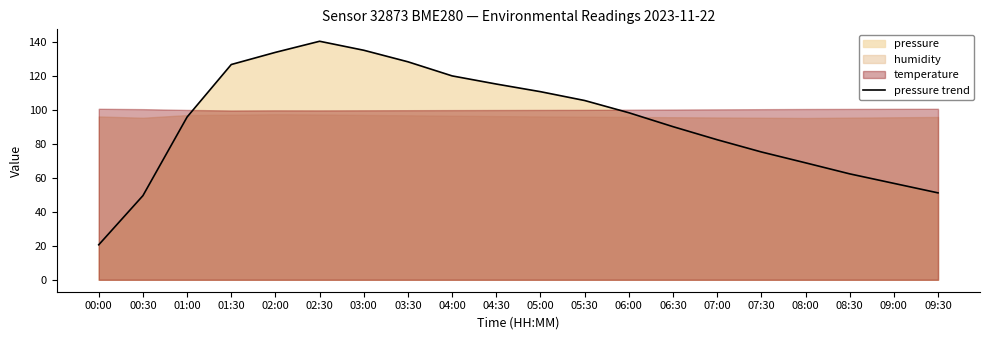

What is the difference between the values at 01:30 and 07:30?

51.5